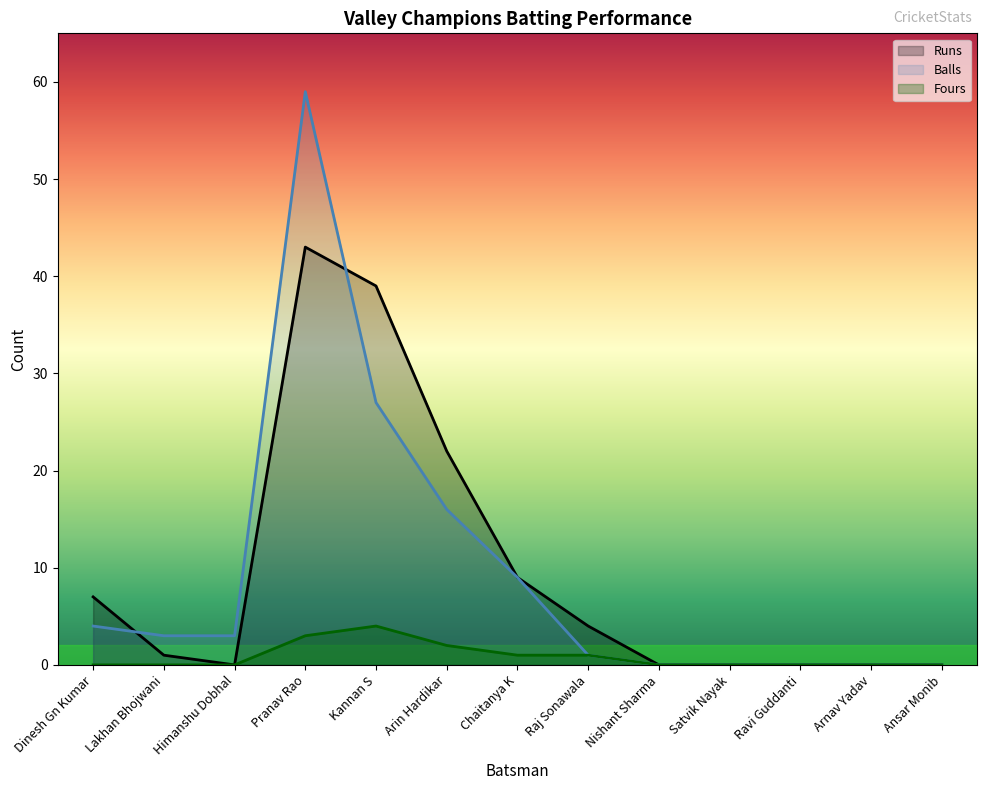

At which category does the chart reach its minimum across all series?

Himanshu Dobhal